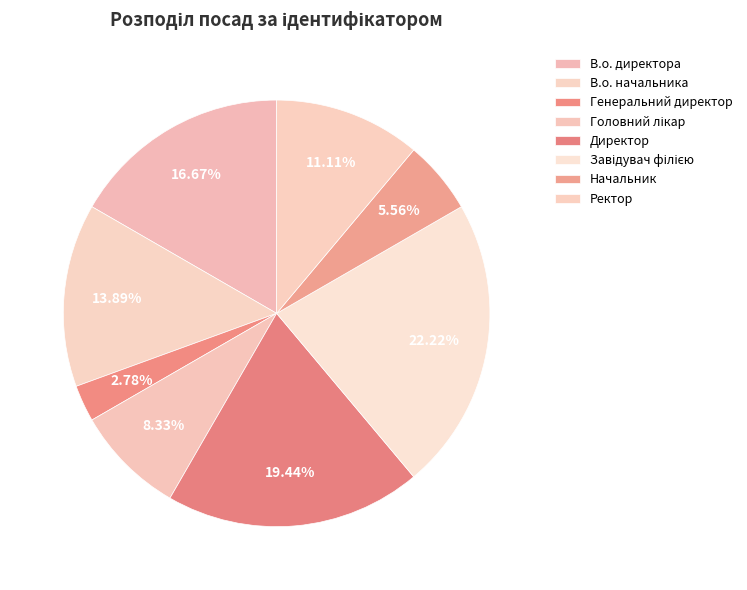

Which slice is the largest?

Завідувач філією